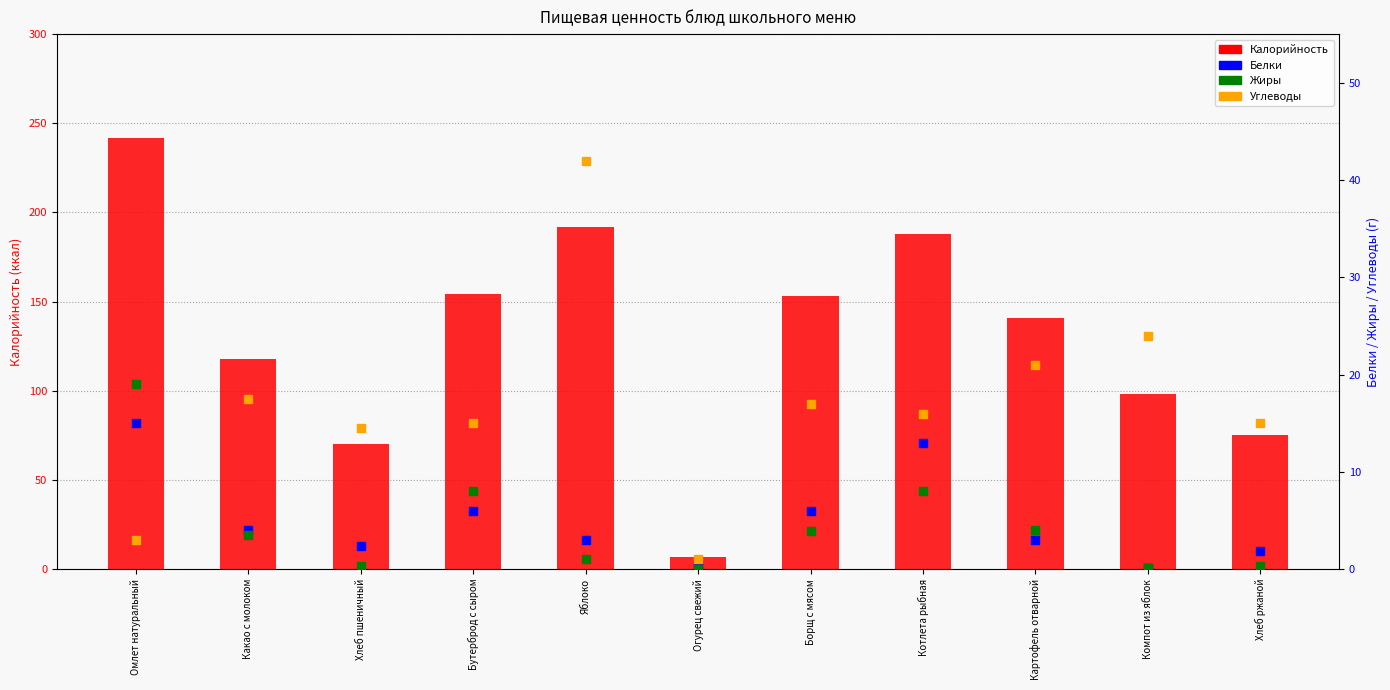

At how many categories does at least one series exceed 36?

10